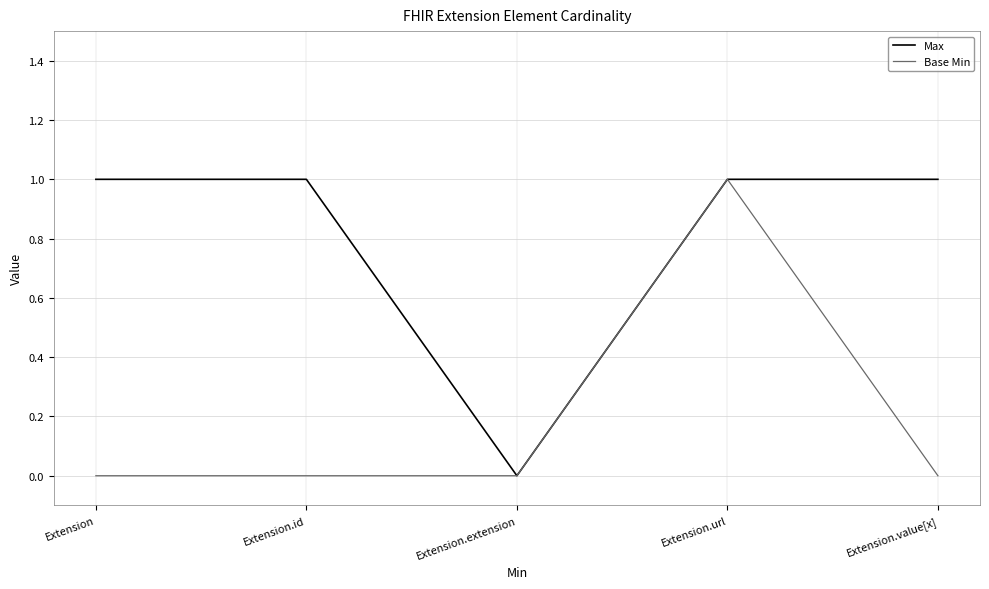

Reading right to left, list all the values displayed in this chart.

Max: 1	1	0	1	1
Base Min: 0	1	0	0	0